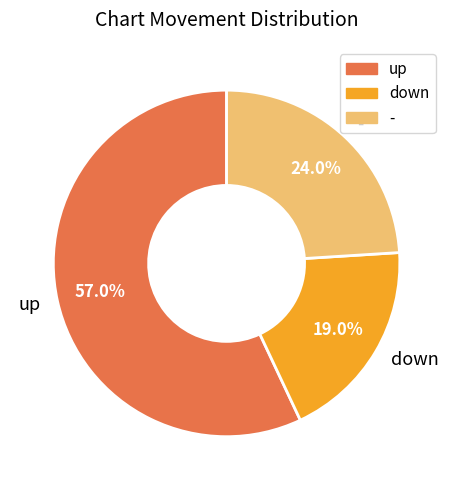

What is the smallest slice in the pie chart?

down